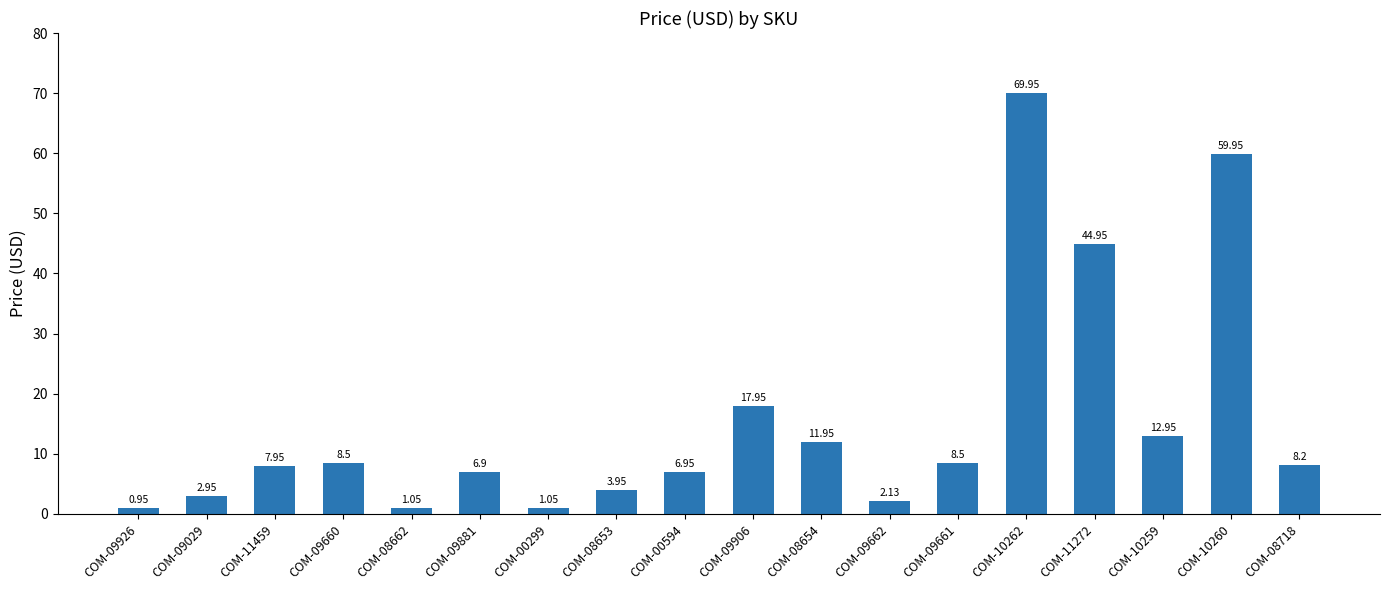

What is the sum of all values?

276.8